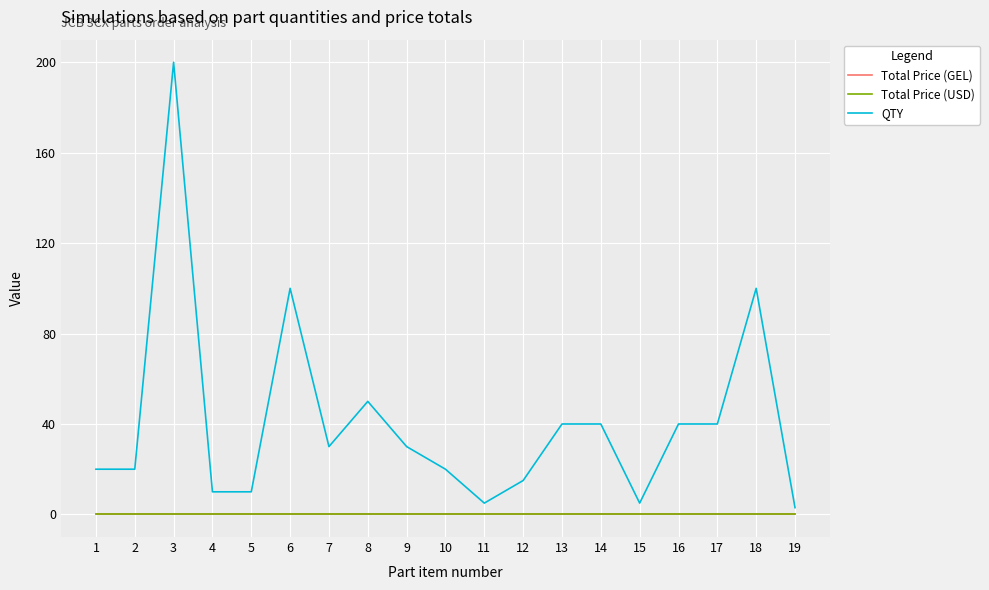

The QTY series shows 30 at 7. True or false?

True